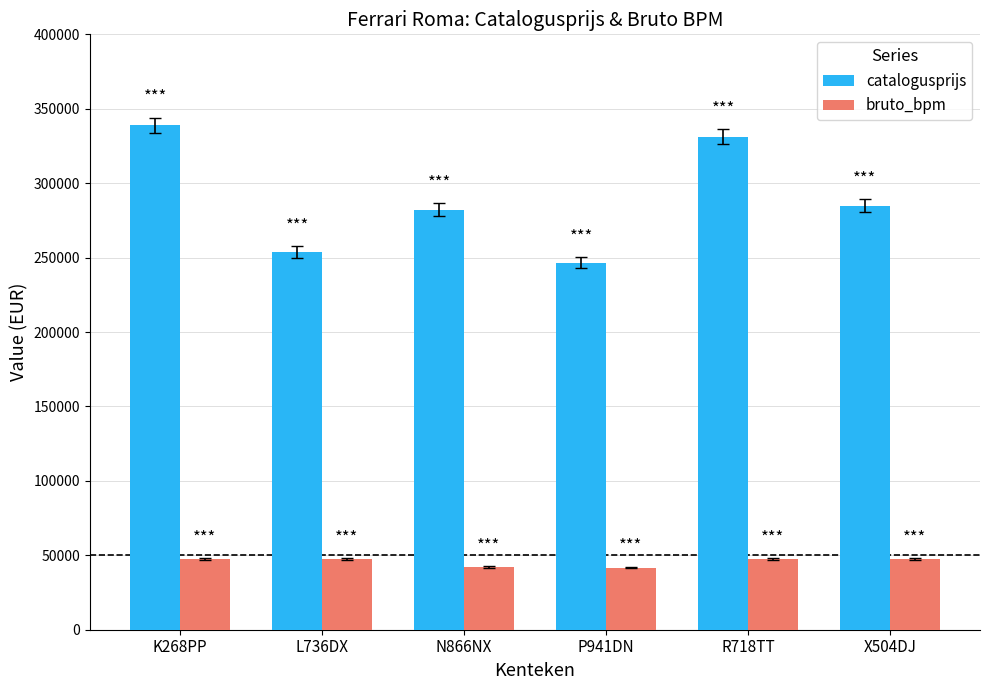

At how many categories does at least one series exceed 180653?

6